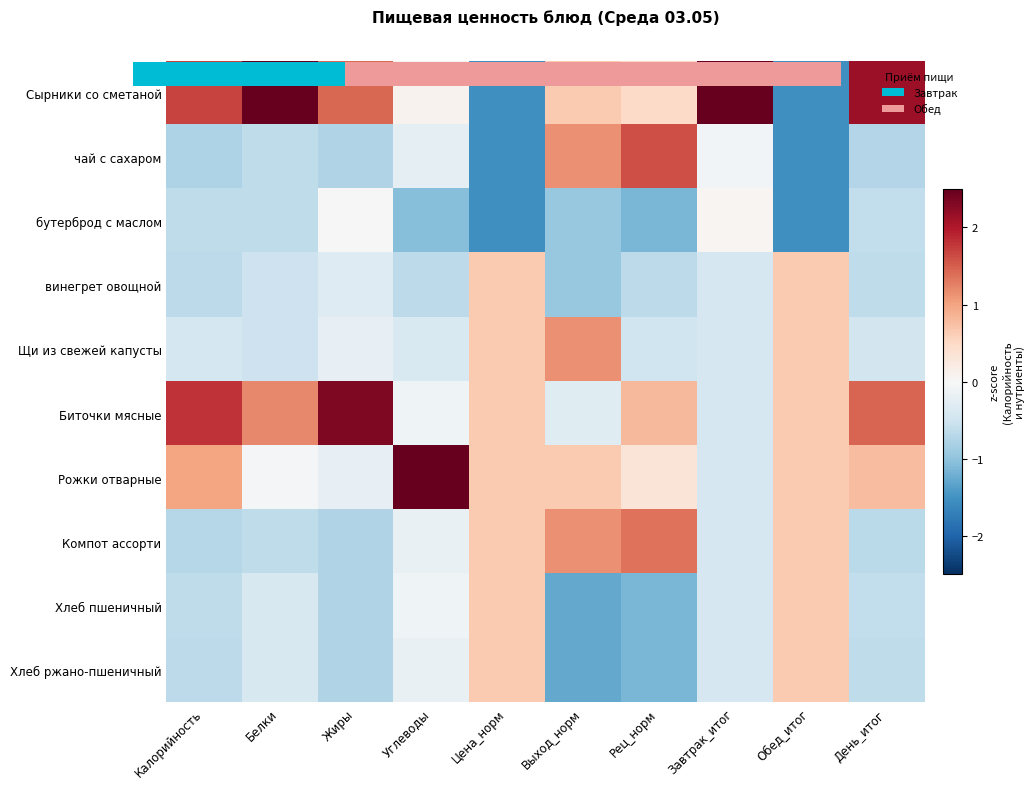

How many data points does each series have?

10